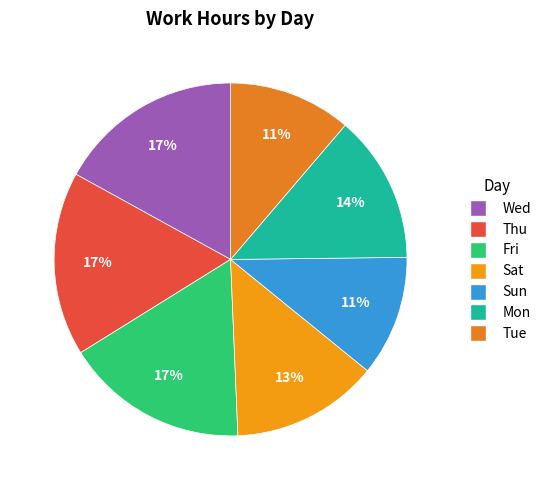

Which slice is the largest?

Wed